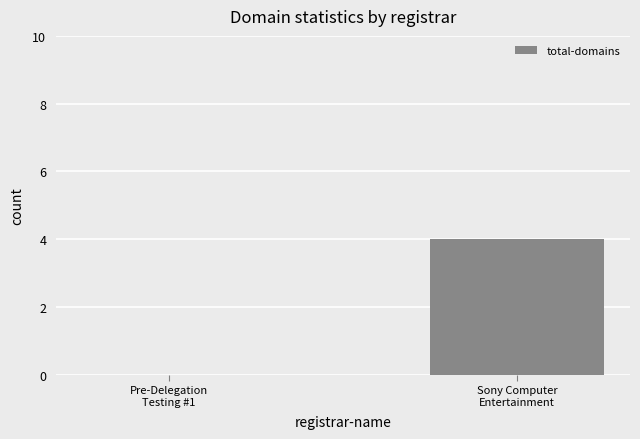

What is the maximum value shown in the chart?

4